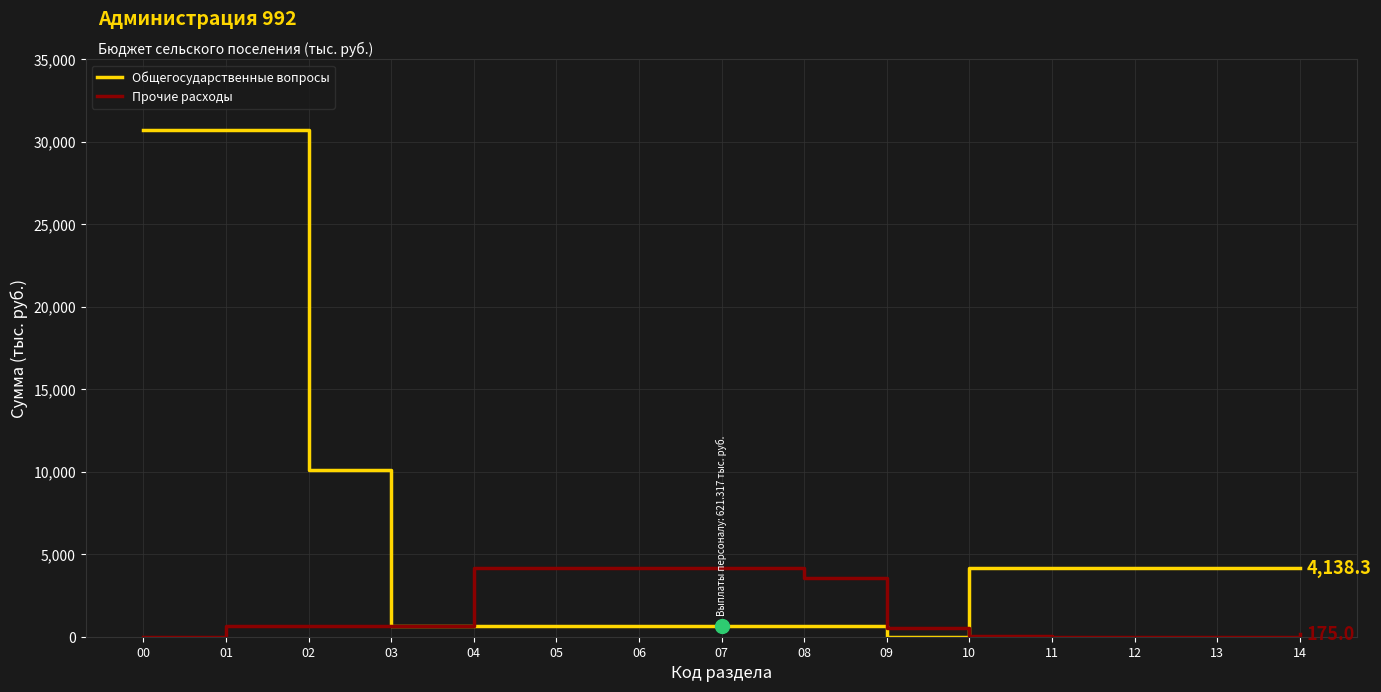

Which series has the widest spread of values?

Общегосударственные вопросы